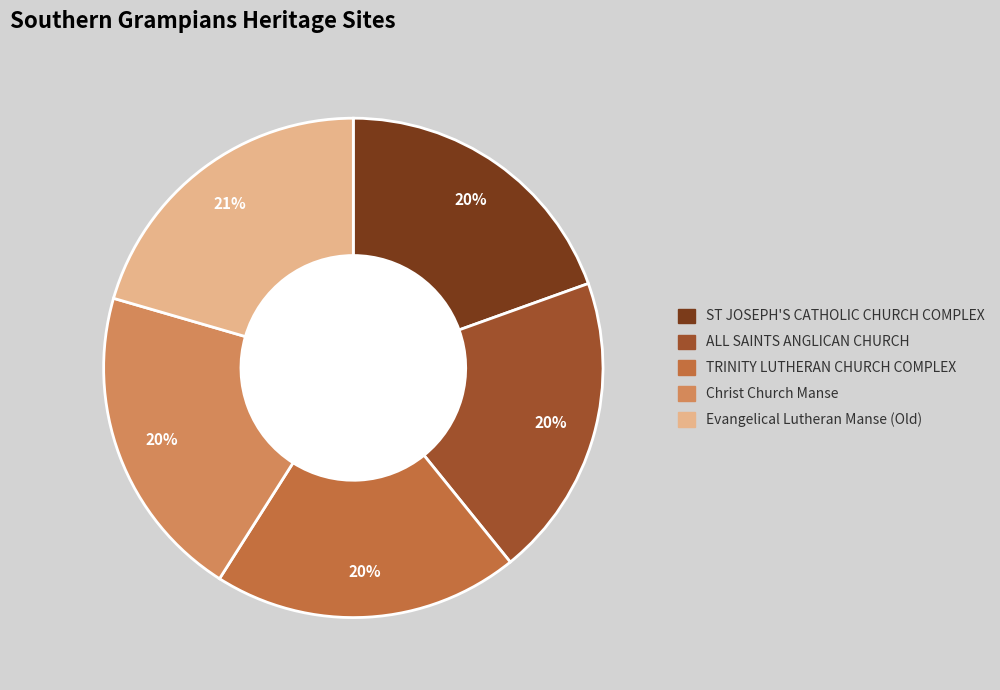

To the nearest percent, what percentage of the pie is ST JOSEPH'S CATHOLIC CHURCH COMPLEX?

20%